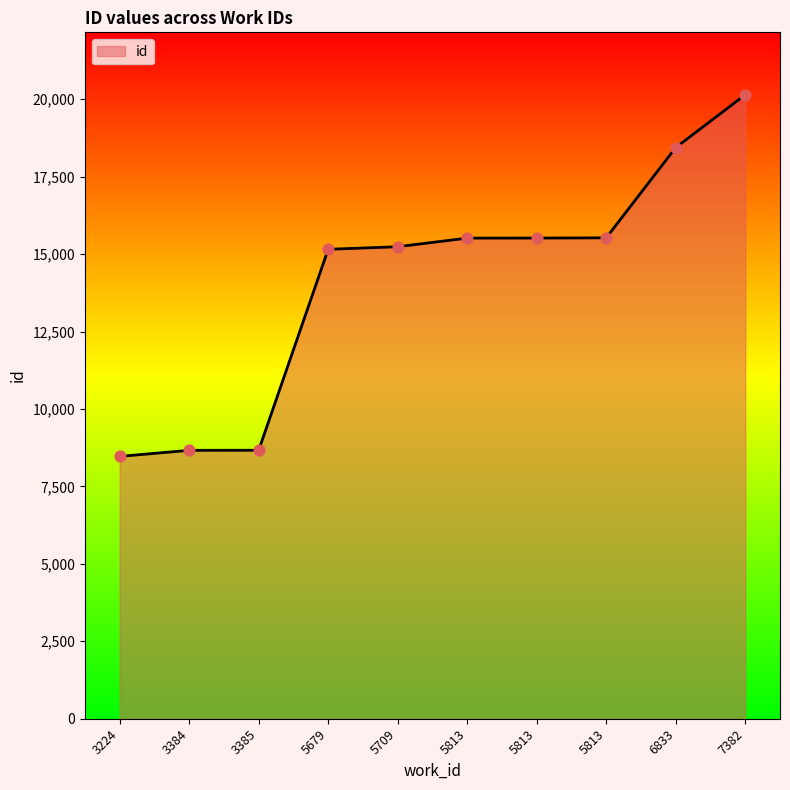

Approximately how many times larger is the value at 5813 compared to 5679?

1.0